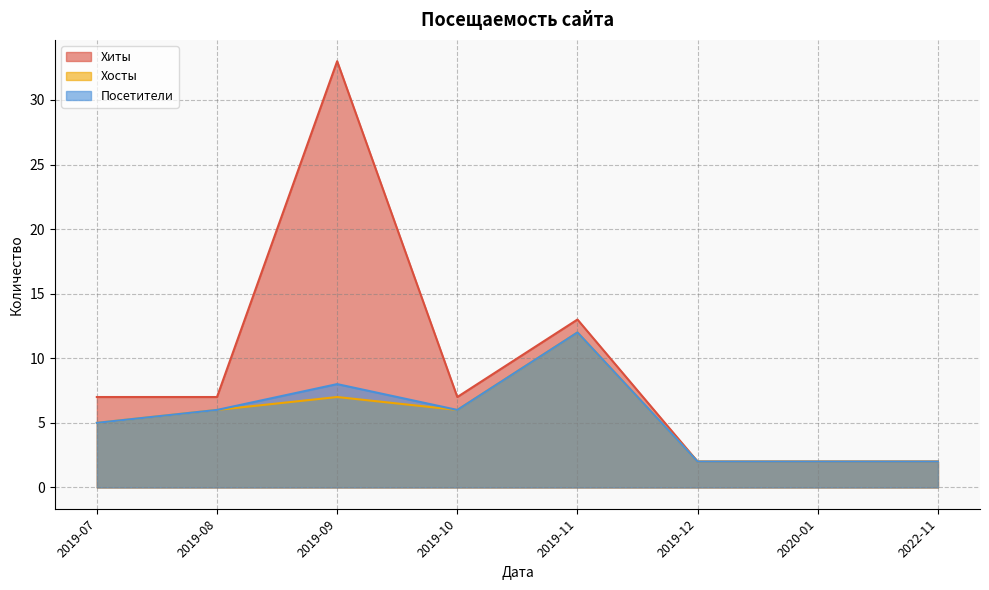

Reading left to right, transcribe all the data shown in this chart.

Хиты: 2019-07=7	2019-08=7	2019-09=33	2019-10=7	2019-11=13	2019-12=2	2020-01=2	2022-11=2
Хосты: 2019-07=5	2019-08=6	2019-09=7	2019-10=6	2019-11=12	2019-12=2	2020-01=2	2022-11=2
Посетители: 2019-07=5	2019-08=6	2019-09=8	2019-10=6	2019-11=12	2019-12=2	2020-01=2	2022-11=2